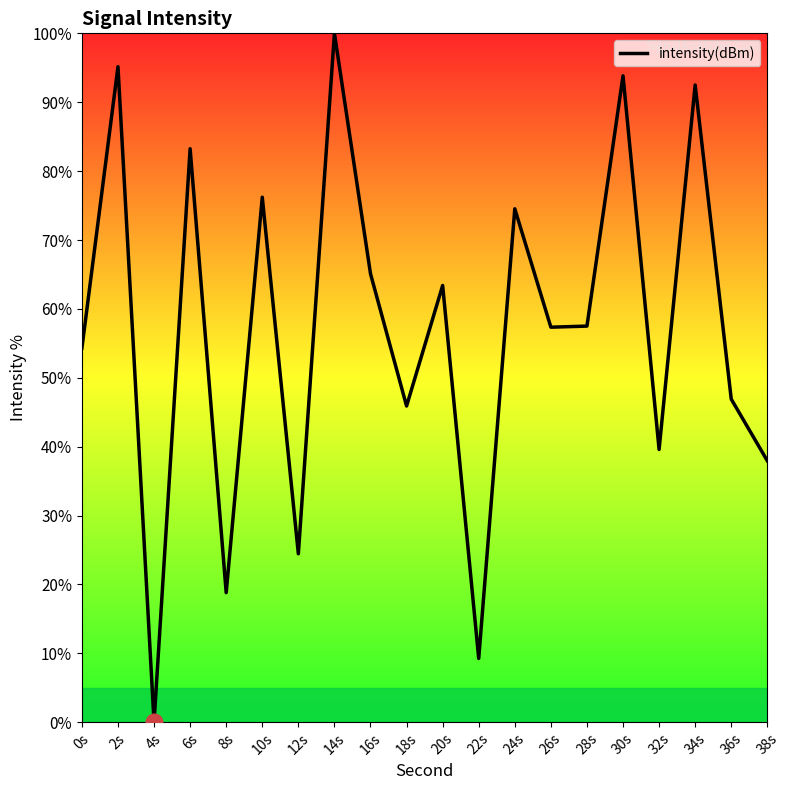

What is the change in value from 0s to 34s?

+38.2